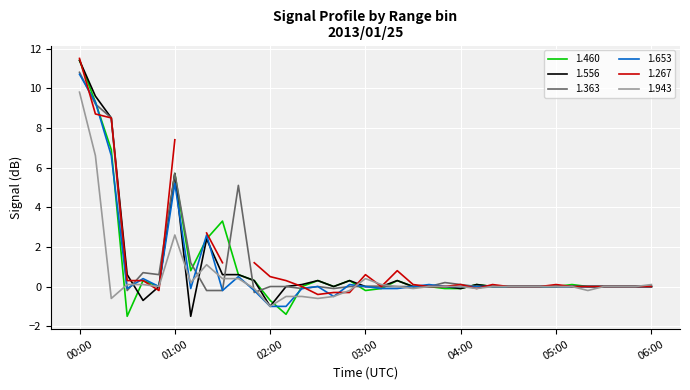

How many times do 1.460 and 1.363 cross each other?

9